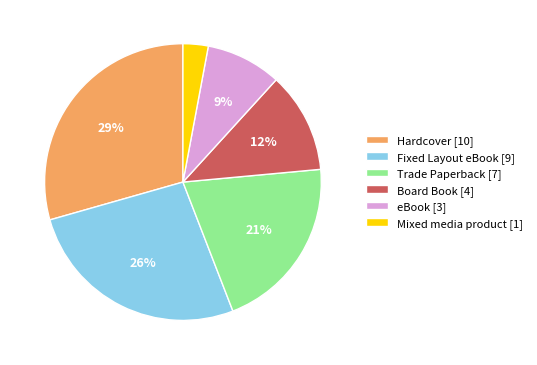

To the nearest percent, what portion does Board Book represent?

12%